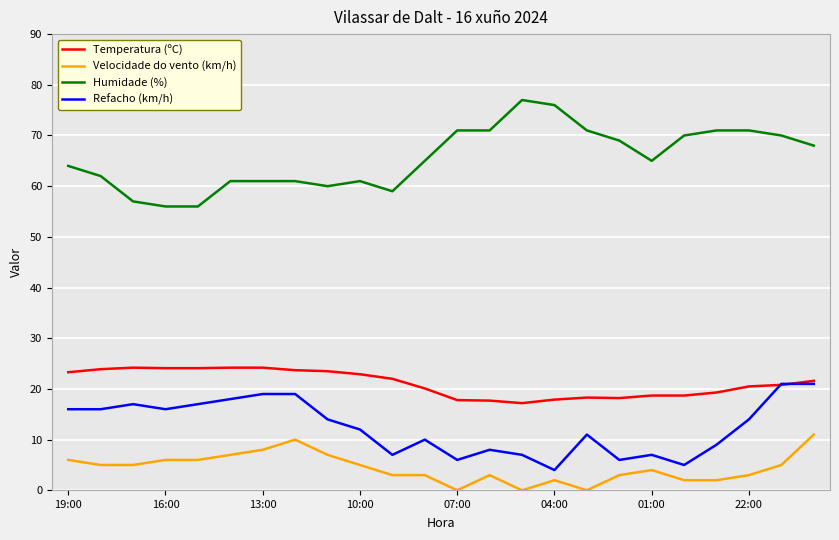

Does the chart have visible grid lines?

Yes